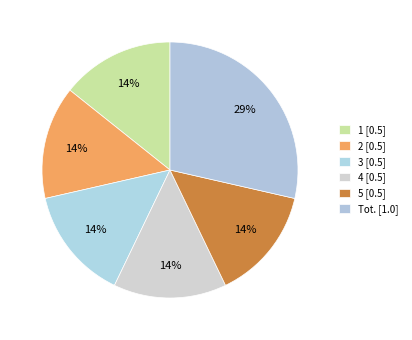

Does 5 account for over 50% of the chart?

No